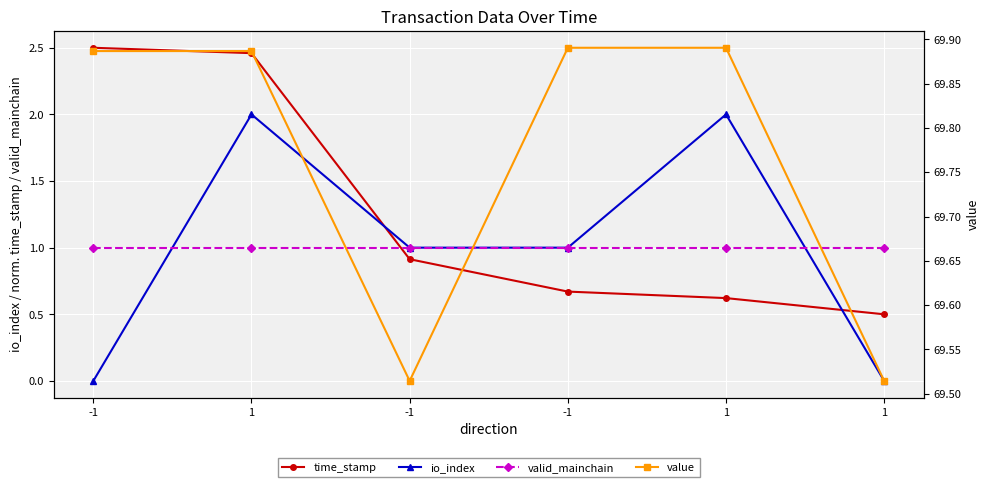

Which category has the lowest value across all series?

-1